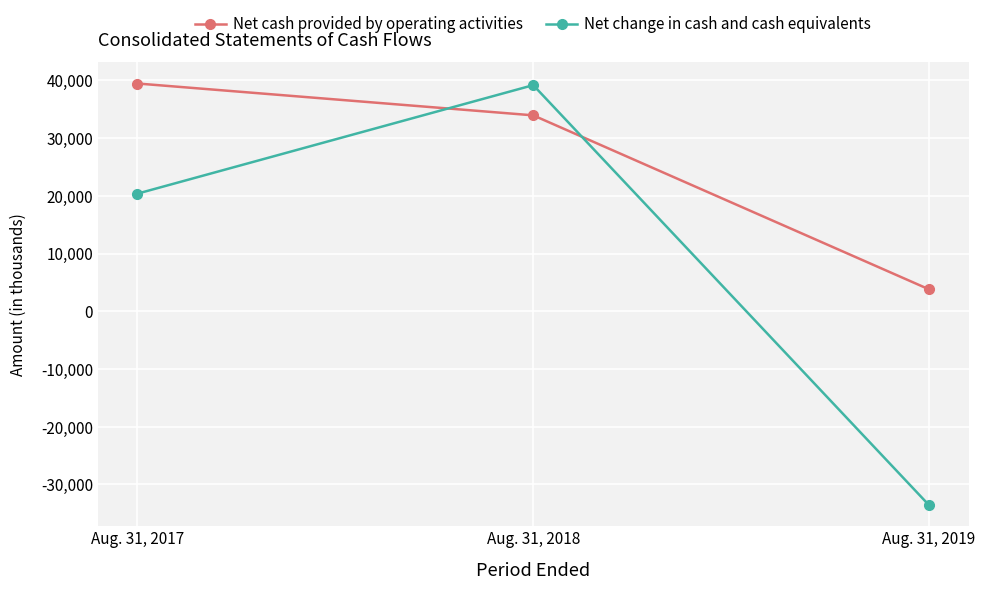

Count the number of categories in the chart.

3